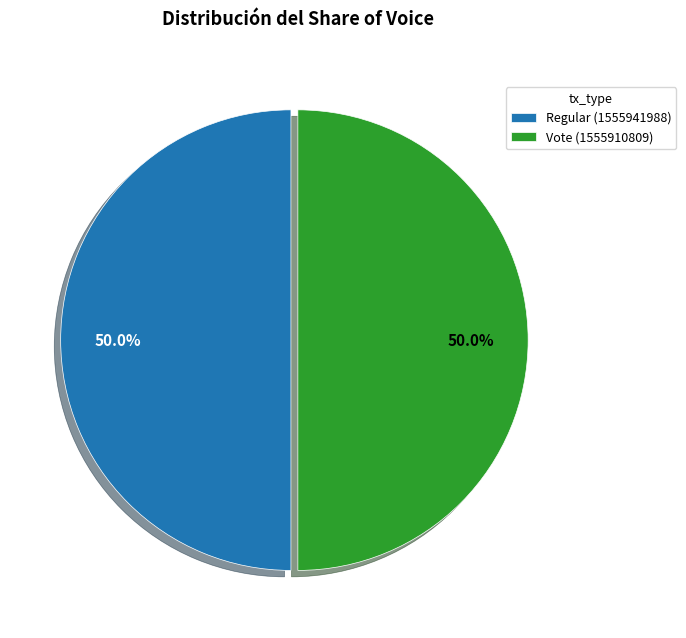

To the nearest percent, what is the combined percentage of Regular and Vote?

100%